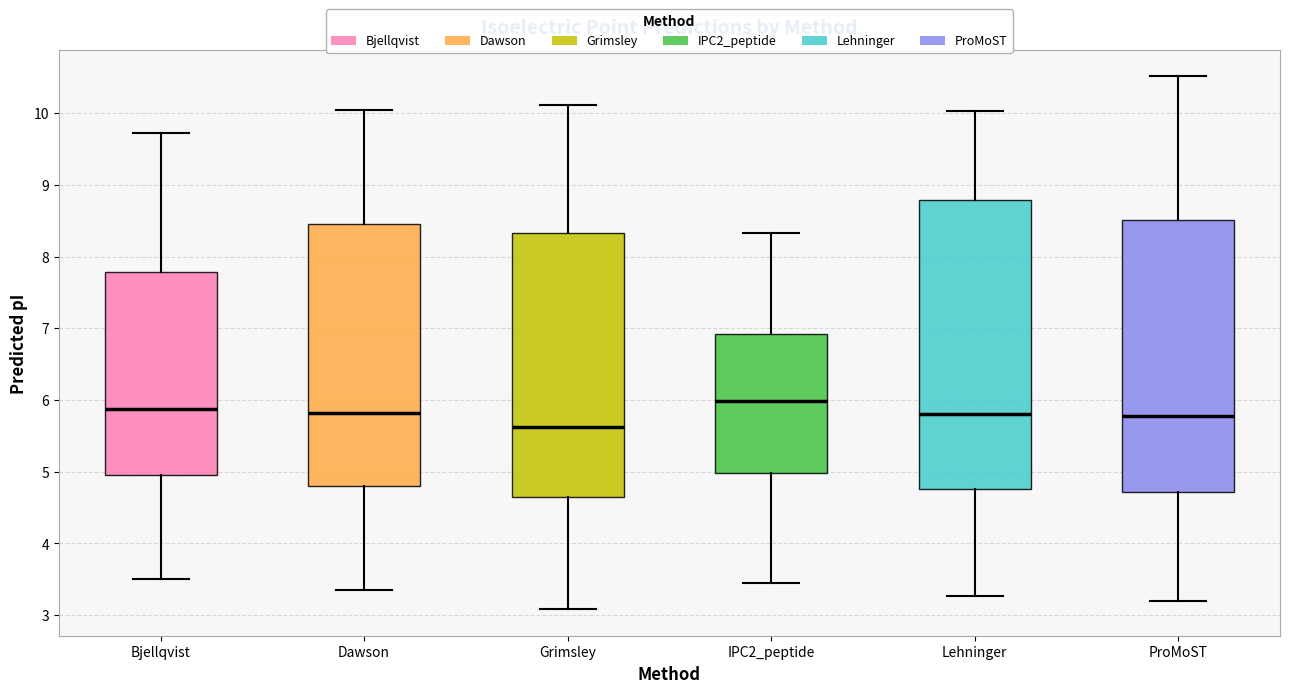

Reading left to right, transcribe this box plot: for each box, give where its median line is, the range the box spans, and where its two whiskers end, as read against the y-axis. The values are not printed on the chart, so give them approximately, as read against the axis.

Bjellqvist: median 5.9, box 5.0 to 7.8, whiskers 3.5 to 9.7
Dawson: median 5.8, box 4.8 to 8.4, whiskers 3.4 to 10.0
Grimsley: median 5.6, box 4.6 to 8.3, whiskers 3.1 to 10.1
IPC2_peptide: median 6.0, box 5.0 to 6.9, whiskers 3.5 to 8.3
Lehninger: median 5.8, box 4.8 to 8.8, whiskers 3.3 to 10.0
ProMoST: median 5.8, box 4.7 to 8.5, whiskers 3.2 to 10.5